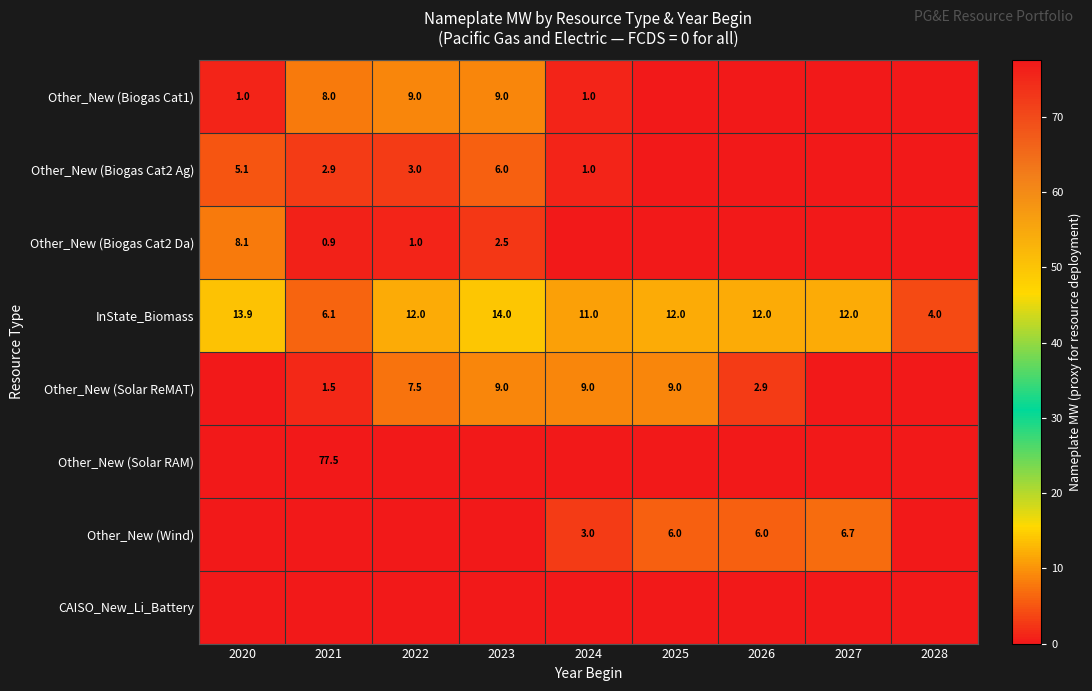

The value of Other_New (Biogas Cat1) at 2022 is 9.0. True or false?

True